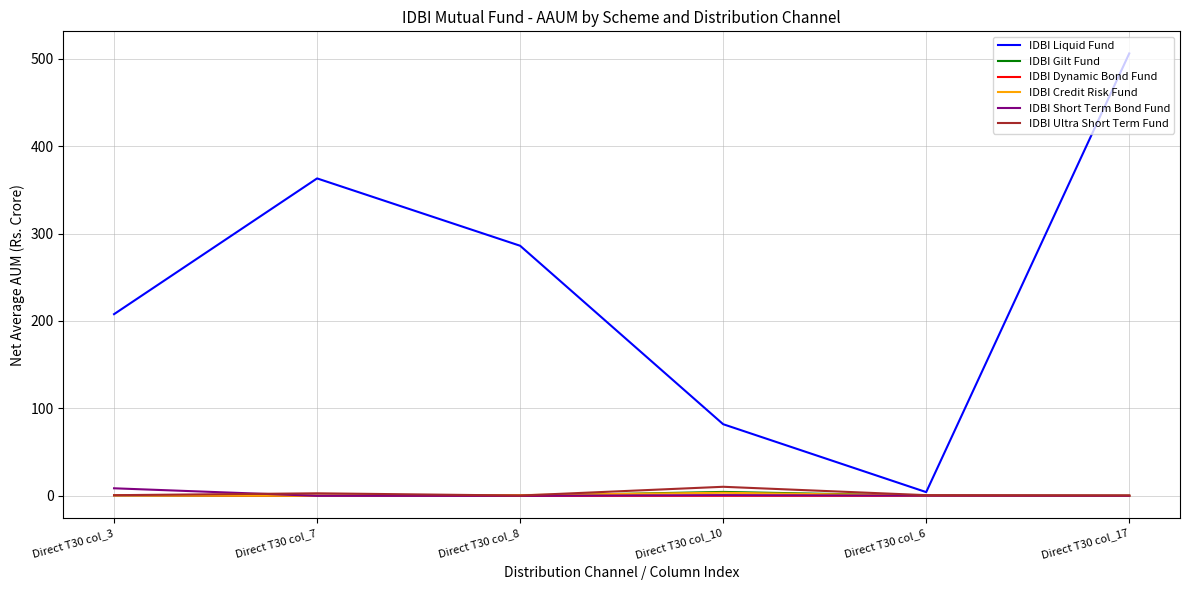

True or false: IDBI Ultra Short Term Fund has a value of 0.4 at Direct T30 col_17.

True